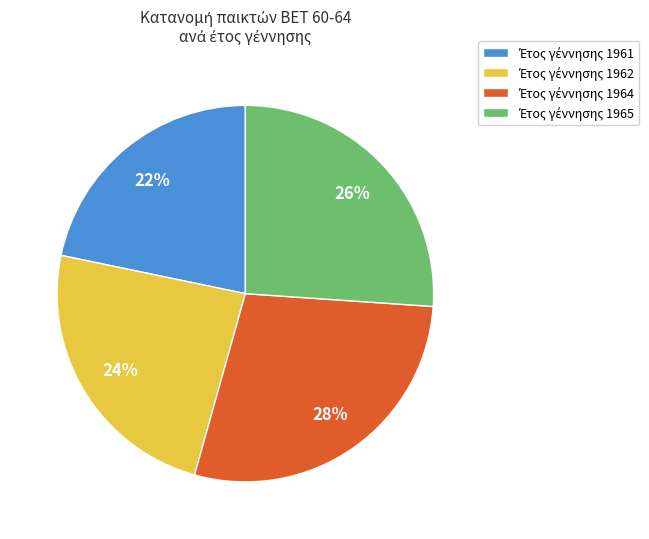

Is there a majority slice in this chart?

No